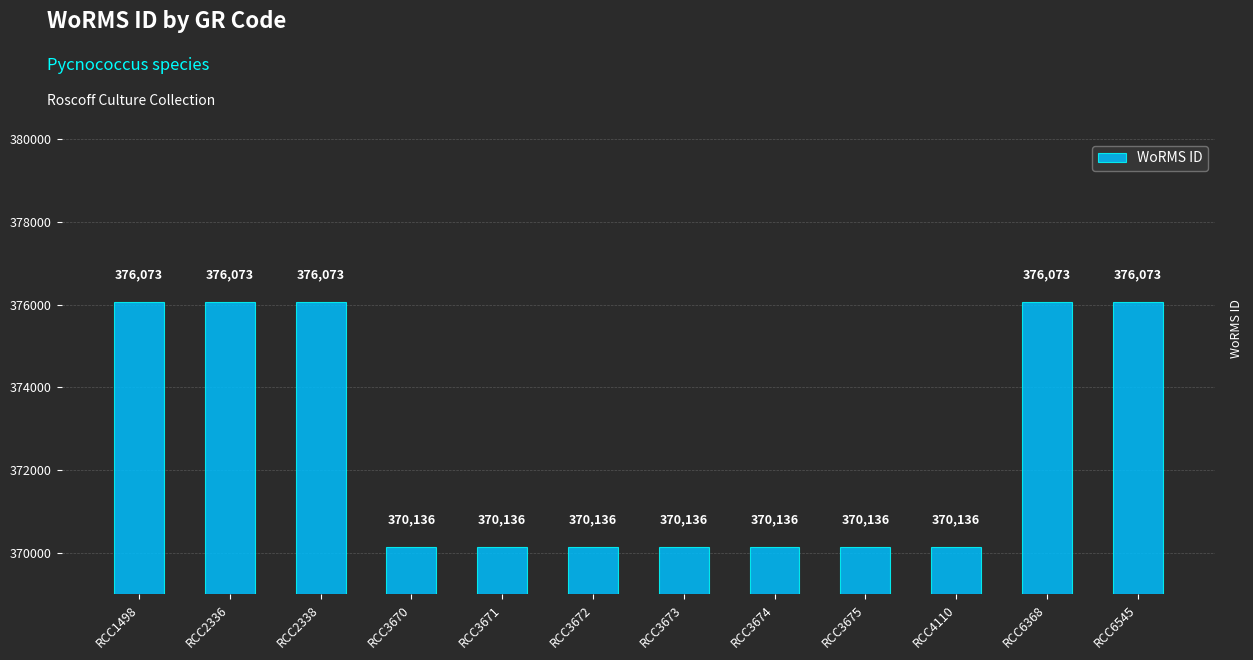

What is the value of the 5th bar from the left?

370136